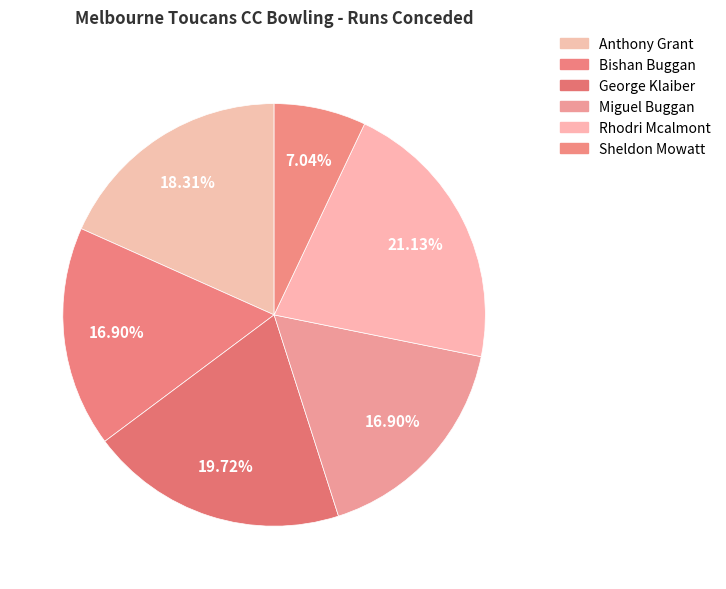

Count the number of slices in the pie.

6